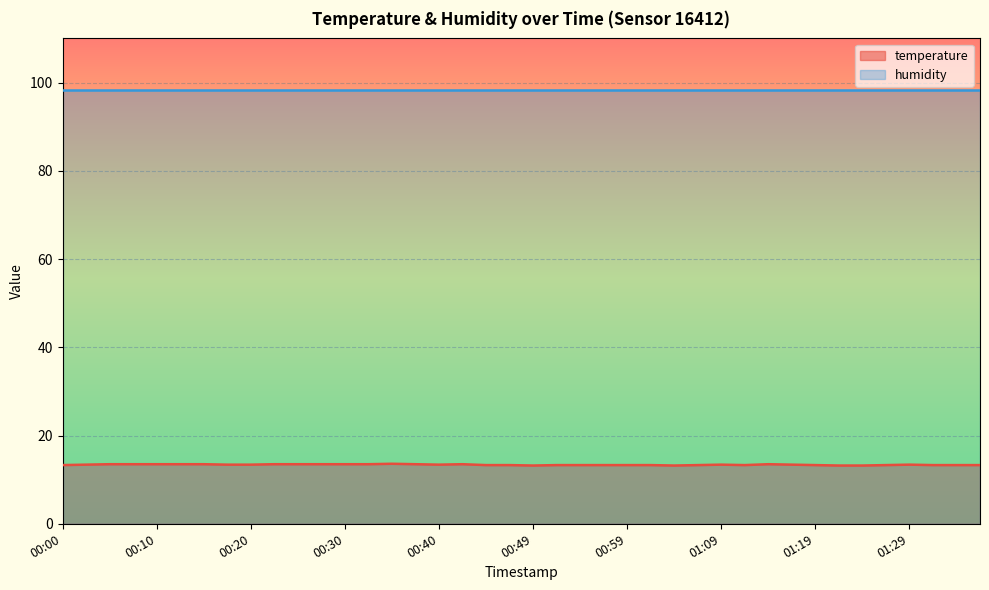

Rank the categories by value from lowest to highest.

00:49, 01:04, 01:22, 01:24, 00:00, 00:45, 00:47, 00:52, 00:54, 00:57, 00:59, 01:02, 01:07, 01:12, 01:19, 01:27, 01:32, 01:34, 01:36, 00:03, 00:18, 00:20, 00:40, 01:09, 01:17, 01:29, 00:05, 00:08, 00:10, 00:13, 00:15, 00:22, 00:25, 00:27, 00:30, 00:32, 00:37, 00:42, 01:14, 00:35